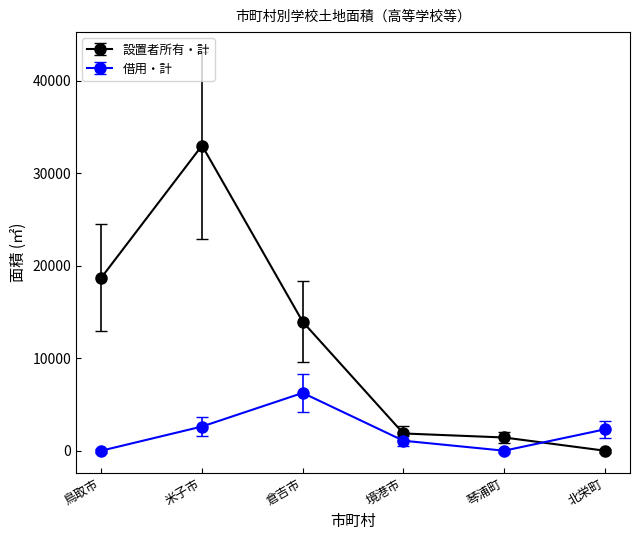

Rank the series by their average value, from highest to lowest.

設置者所有・計, 借用・計